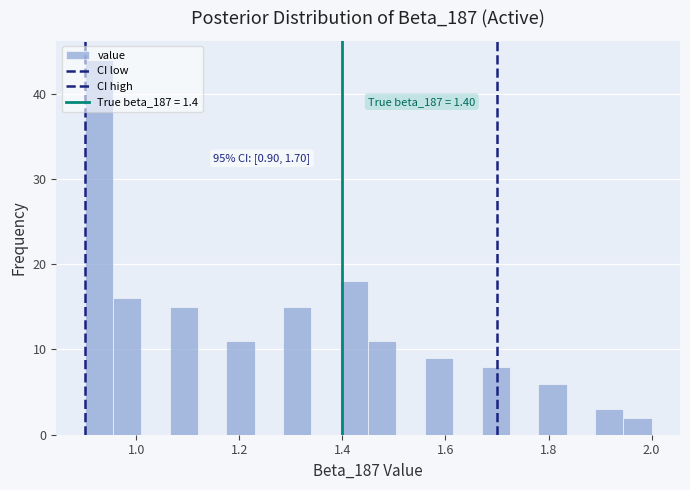

Around what value on the x-axis is the tallest bar? Give the approximate position of its centre, as read against the axis.

0.92